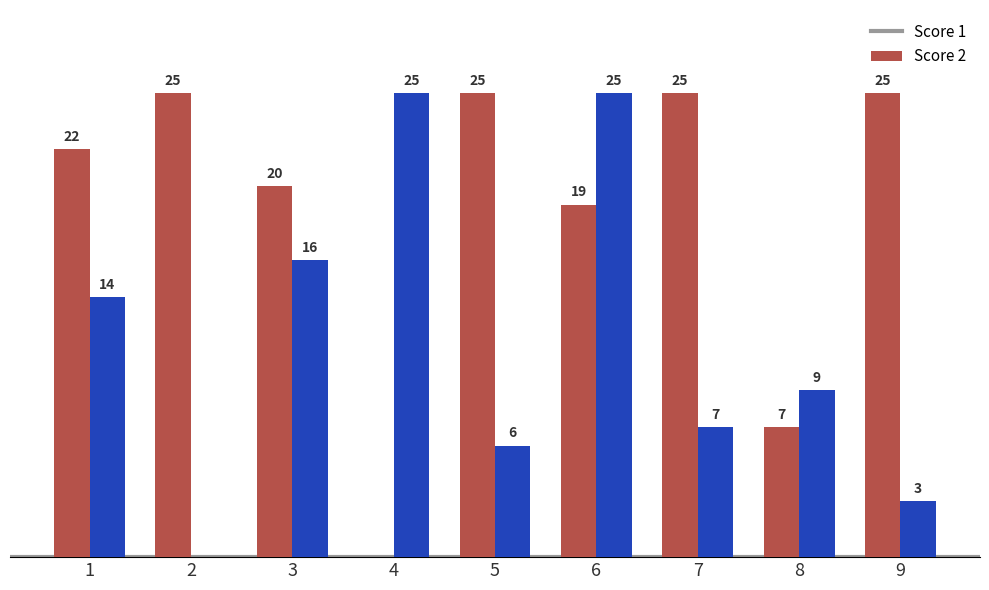

What are all the series names shown in the legend?

Score 1, Score 2